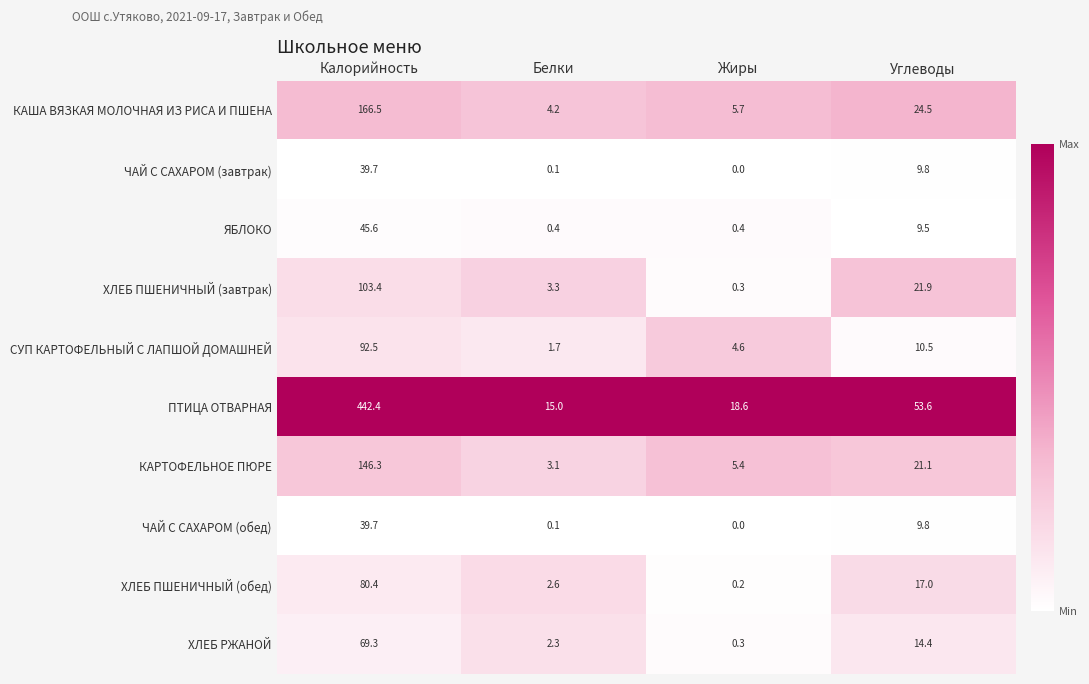

Where is ЧАЙ С САХАРОМ (завтрак) nearest to the value 19?

Углеводы